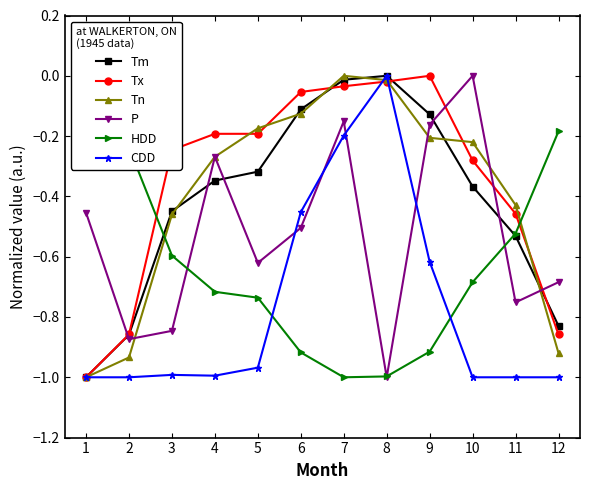

How many data points in Tm are less than 0?

11